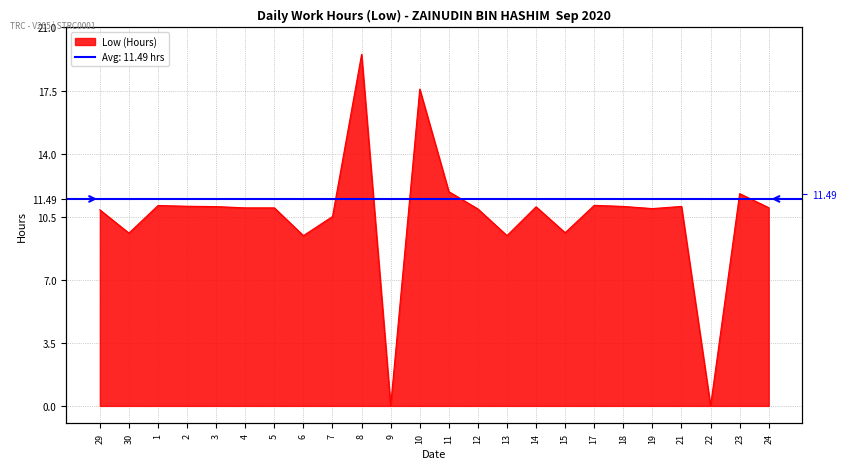

What is the average value?

10.5